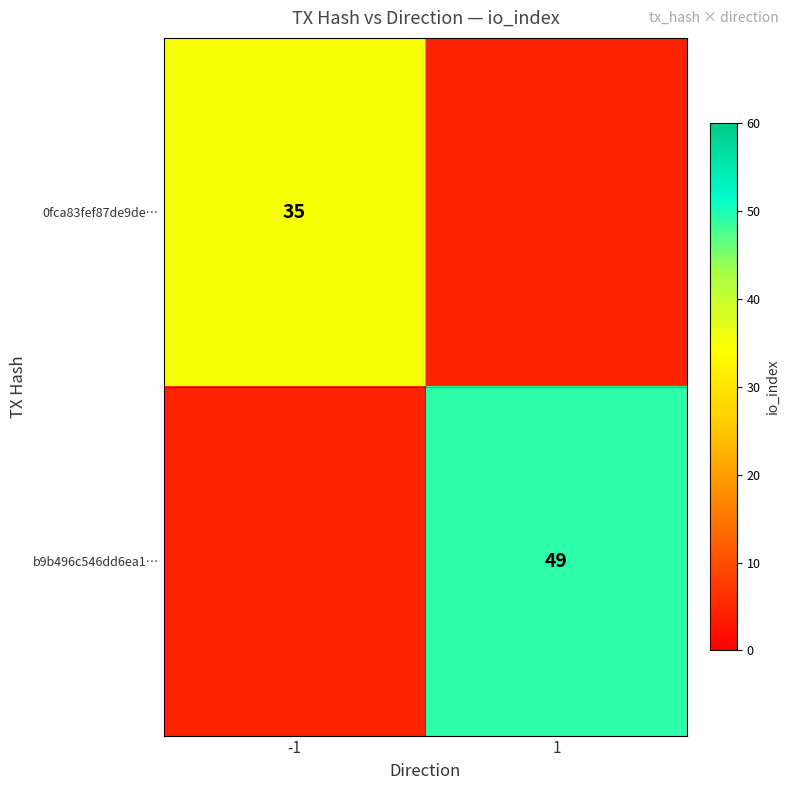

Is the value of b9b496c546dd6ea1… at 1 greater than the value of 0fca83fef87de9de… at -1?

Yes